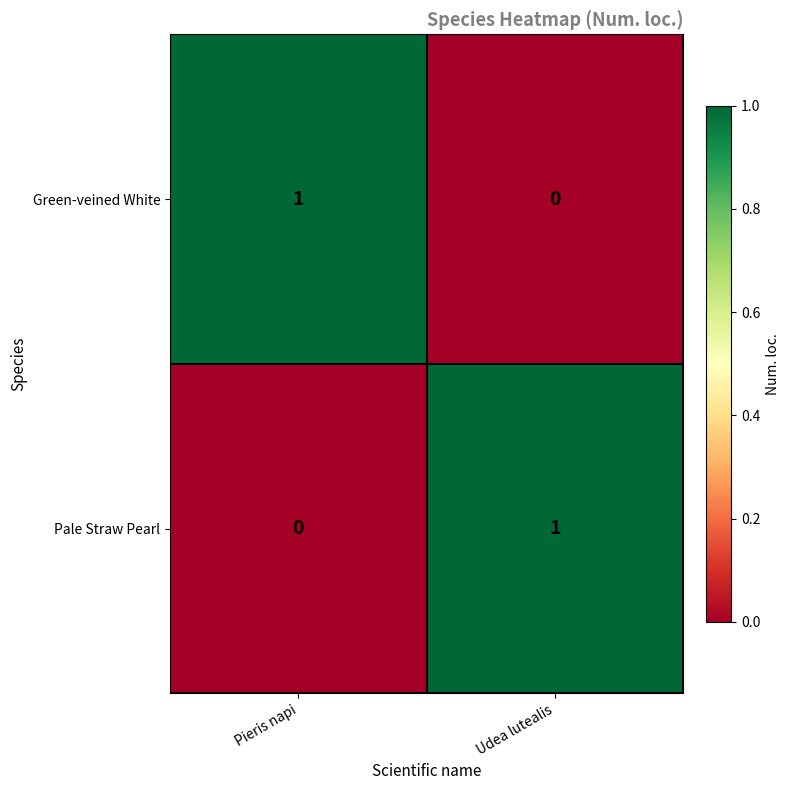

List the labels in order of Pale Straw Pearl value, largest first.

Udea lutealis, Pieris napi